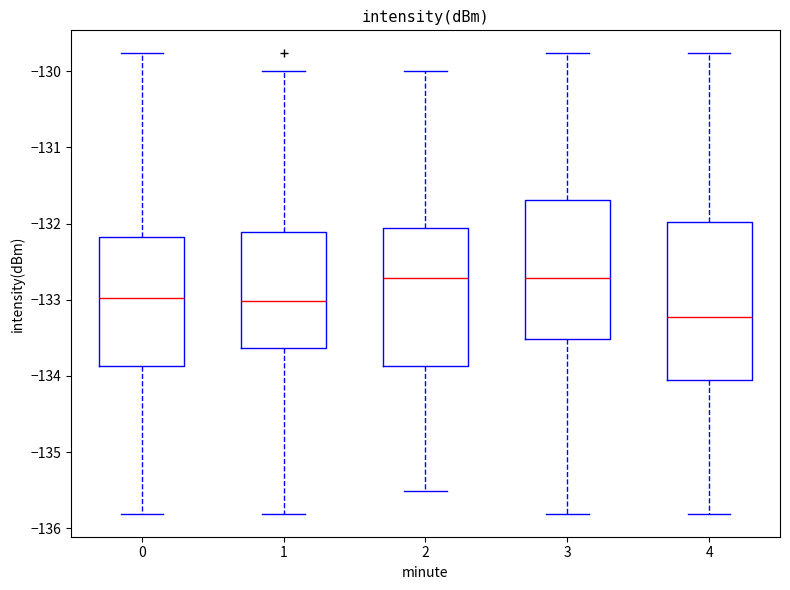

Reading left to right, read every box against the y-axis: the position of its median line, the range the box covers, and the ends of its whiskers. The values are not printed on the chart, so give them approximately, as read against the axis.

0: median -133.0, box -133.9 to -132.2, whiskers -135.8 to -129.8
1: median -133.0, box -133.6 to -132.1, whiskers -135.8 to -130.0
2: median -132.7, box -133.9 to -132.1, whiskers -135.5 to -130.0
3: median -132.7, box -133.5 to -131.7, whiskers -135.8 to -129.8
4: median -133.2, box -134.1 to -132.0, whiskers -135.8 to -129.8